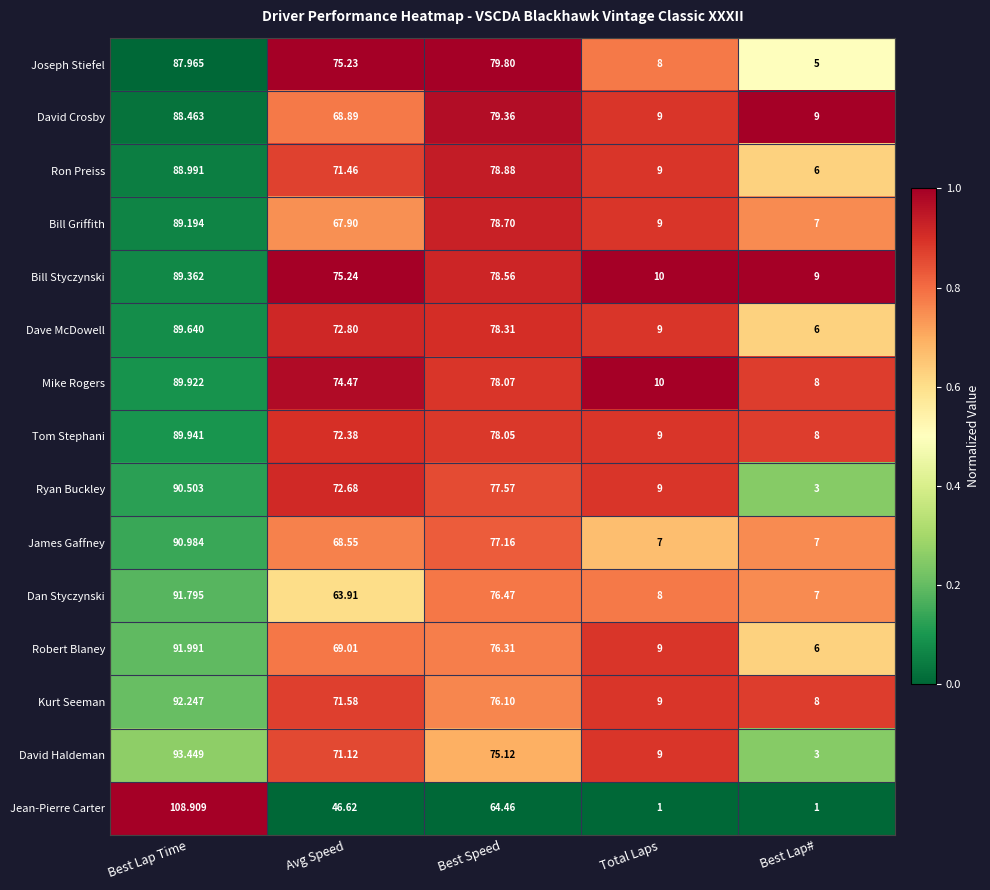

At which label does Joseph Stiefel first exceed 75?

Best Lap Time